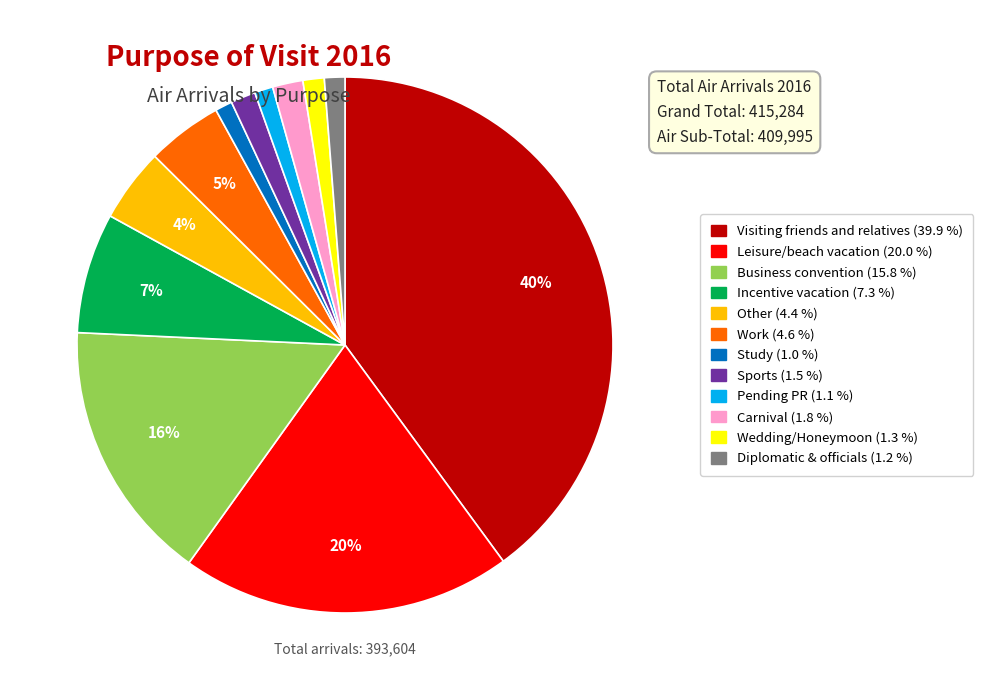

The Carnival slice represents 2% of the pie. True or false?

True